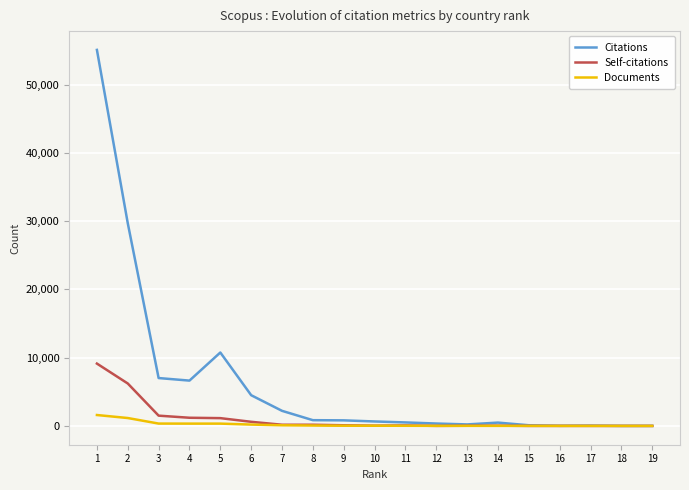

What is the highest value of the Documents series?

1597